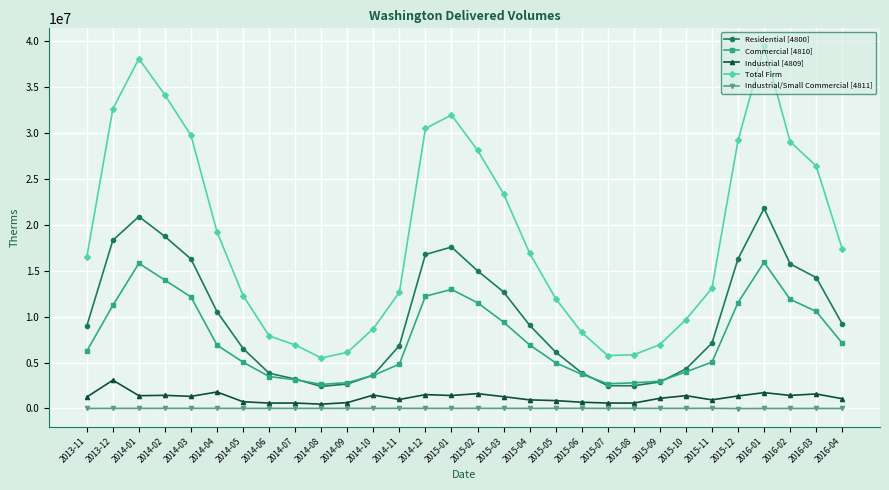

What is the maximum value for Commercial [4810]?

15916106